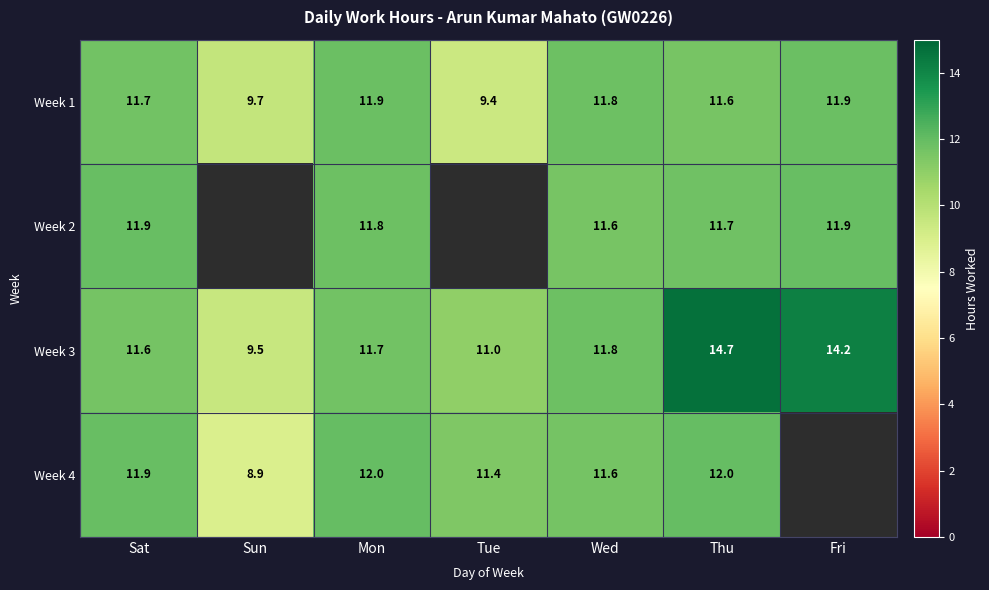

What is the minimum value shown in the chart?

8.9